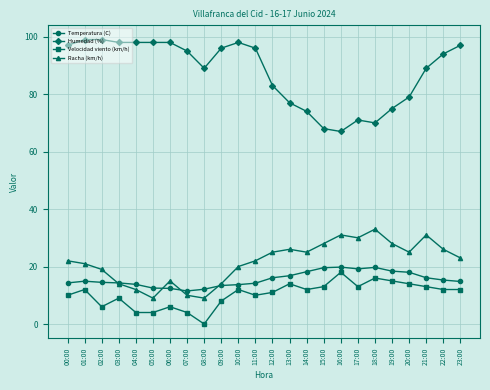

At 17:00, list the series in order from largest to smallest.

Humedad (%), Racha (km/h), Temperatura (C), Velocidad viento (km/h)